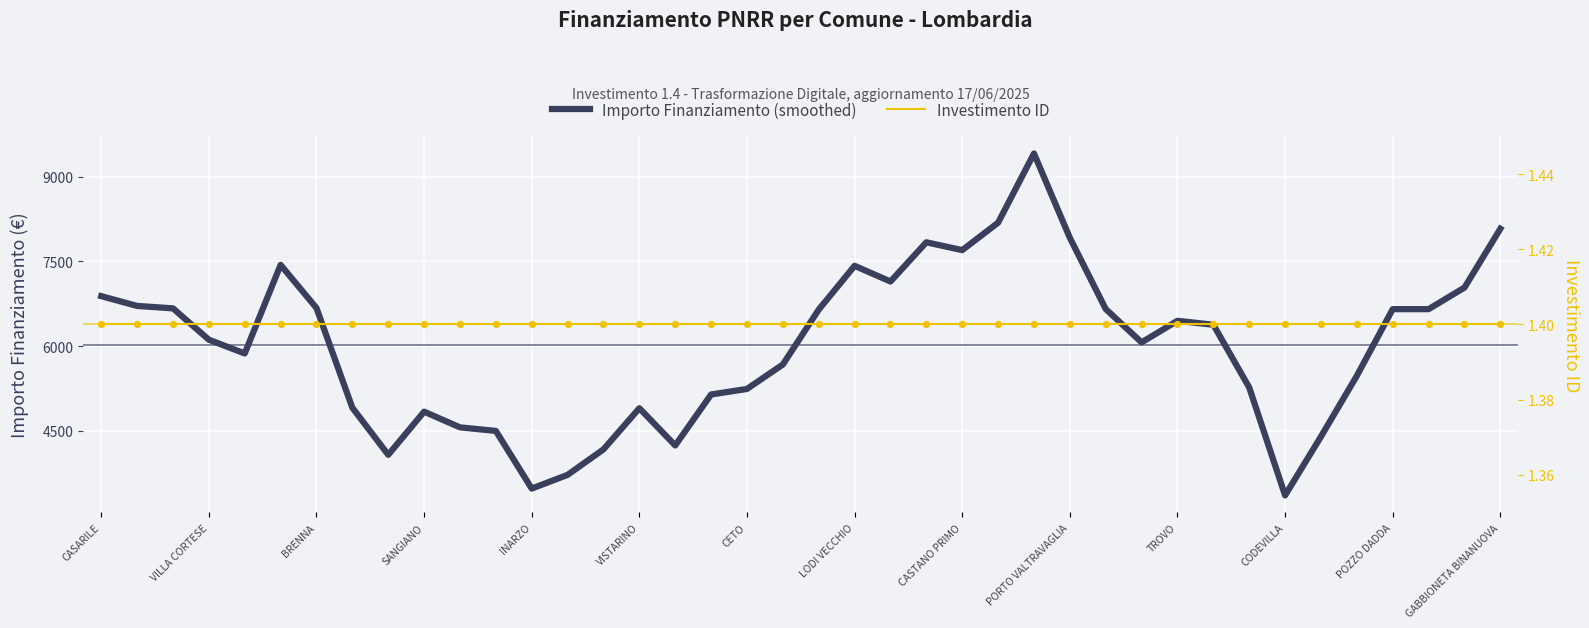

Which series contains the lowest Y value?

Investimento ID